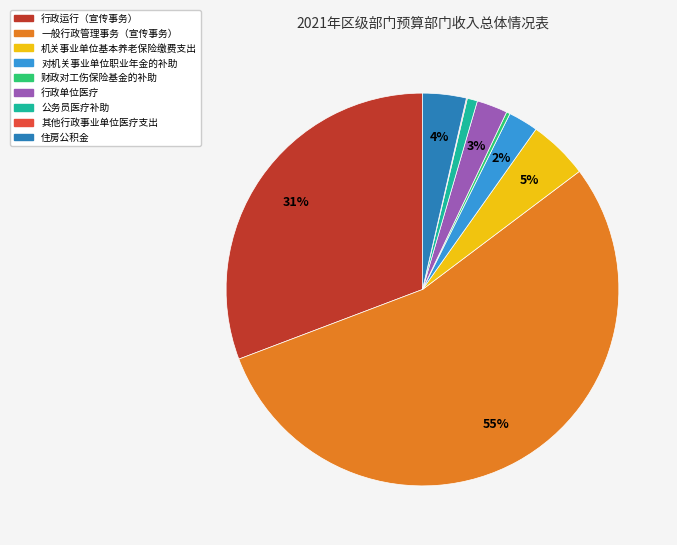

Do 机关事业单位基本养老保险缴费支出 and 公务员医疗补助 together represent more than half of the pie?

No